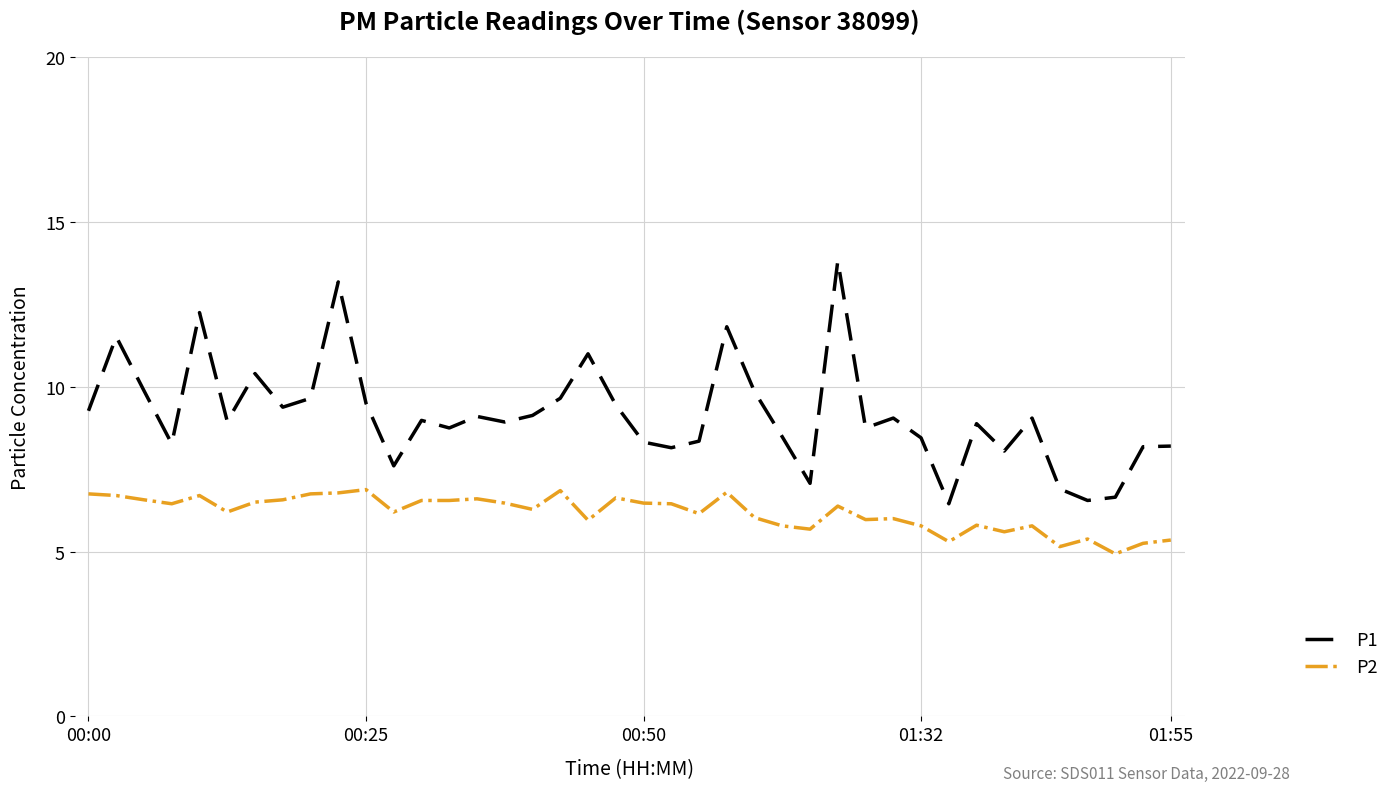

What is the minimum value shown in the chart?

4.9